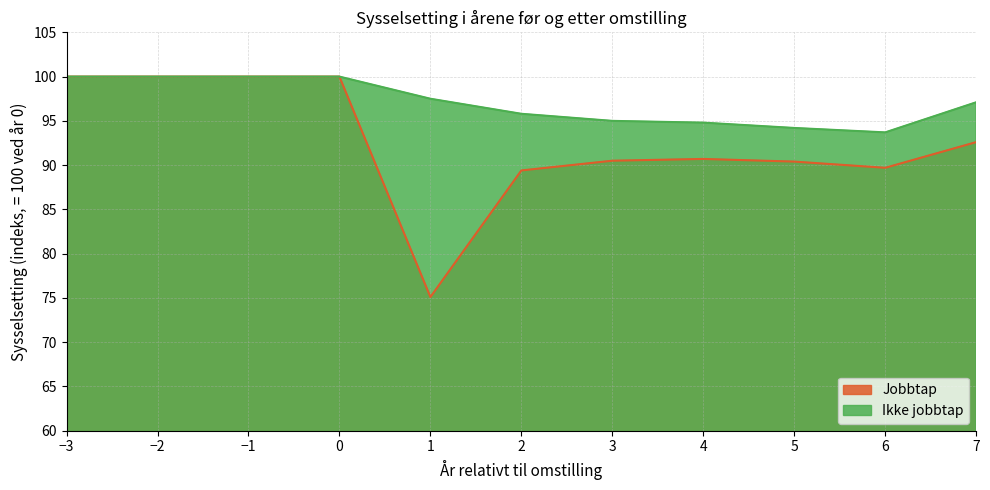

Reading left to right, extract all data points from this chart.

Jobbtap: -3=100.0	-2=100.0	-1=100.0	0=100.0	1=75.1	2=89.4	3=90.5	4=90.7	5=90.4	6=89.7	7=92.6
Ikke jobbtap: -3=100.0	-2=100.0	-1=100.0	0=100.0	1=97.5	2=95.8	3=95.0	4=94.8	5=94.2	6=93.7	7=97.1